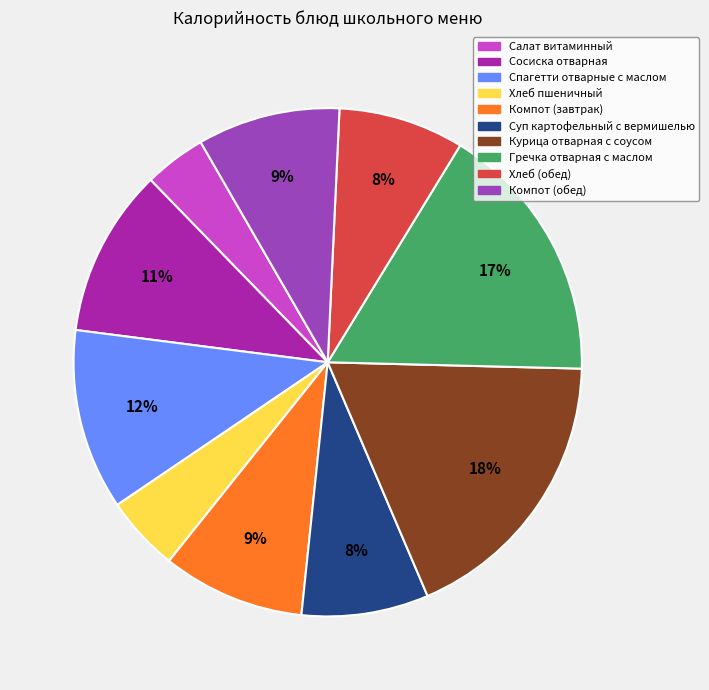

Is the sum of Компот (завтрак) and Курица отварная с соусом greater than half?

No